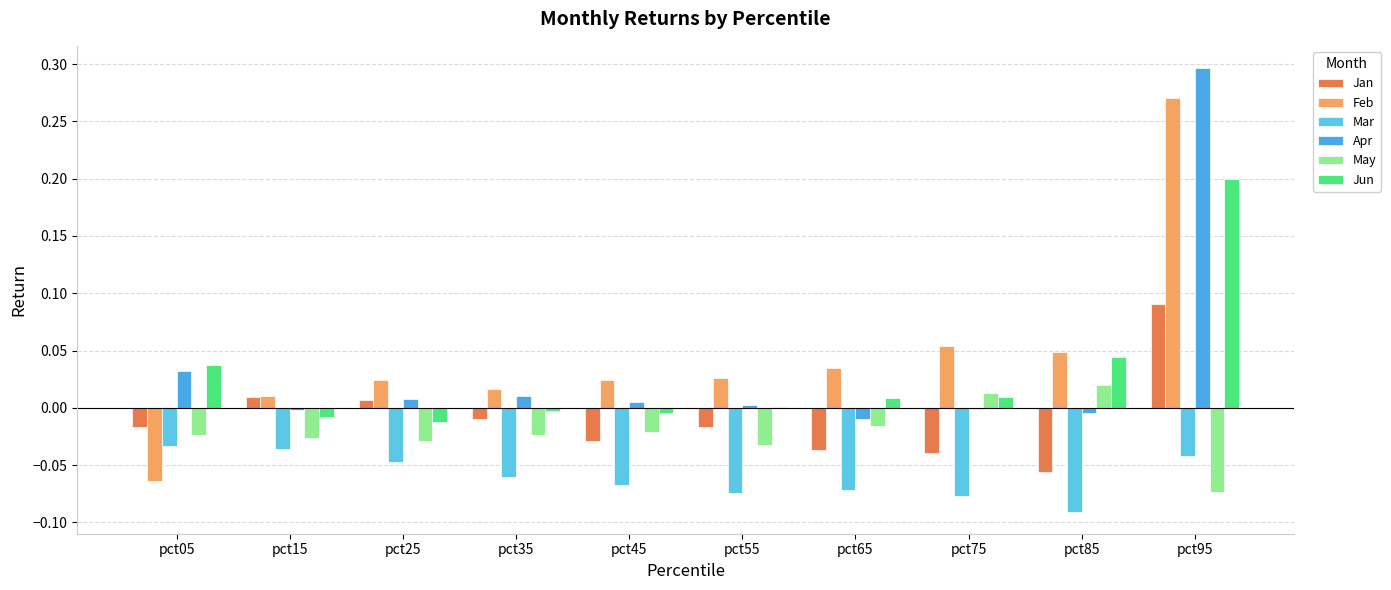

True or false: Jan has a value of -0.0 at pct85.

False